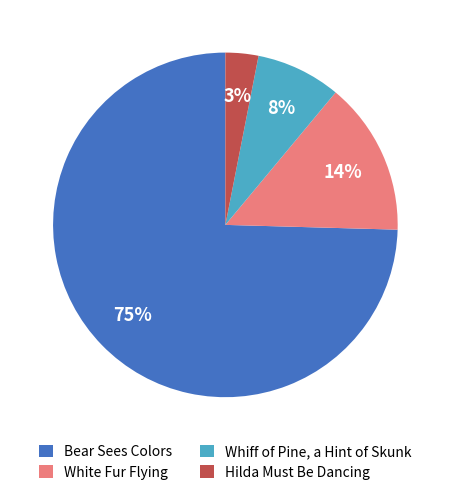

The Whiff of Pine, a Hint of Skunk slice represents 8% of the pie. True or false?

True